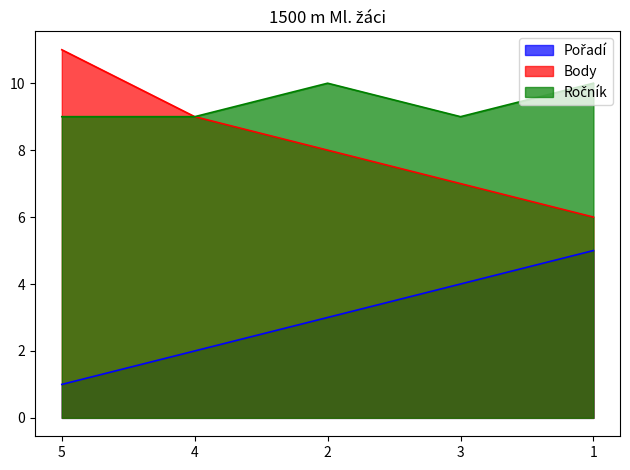

Which series has the largest range (max minus min)?

Body